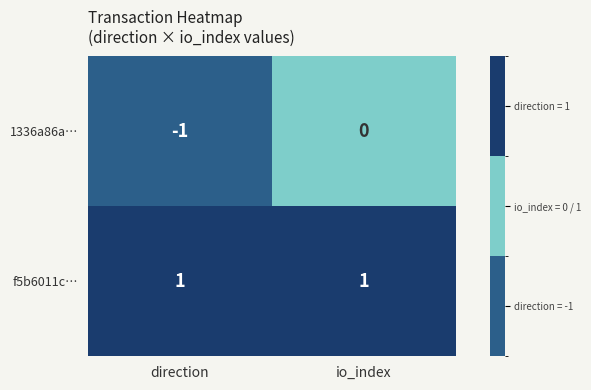

At io_index, list the series in order from smallest to largest.

1336a86a…, f5b6011c…